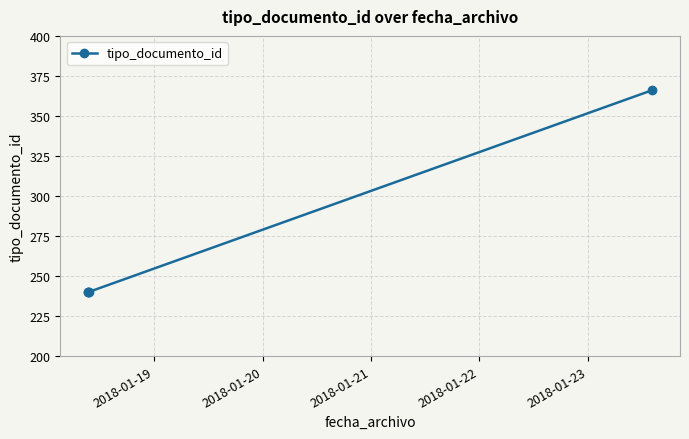

Count the number of data series in this chart.

1